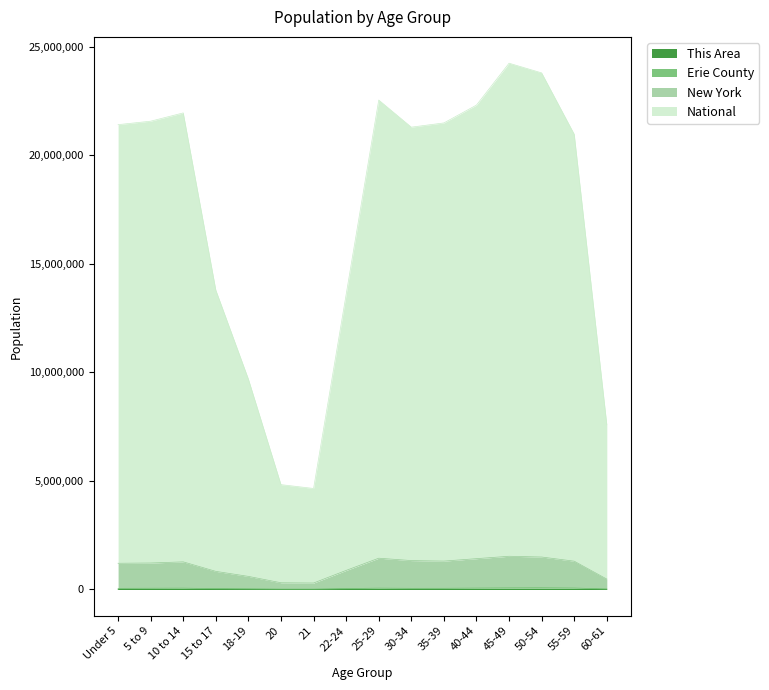

True or false: This Area has a value of 161 at 55-59.

True